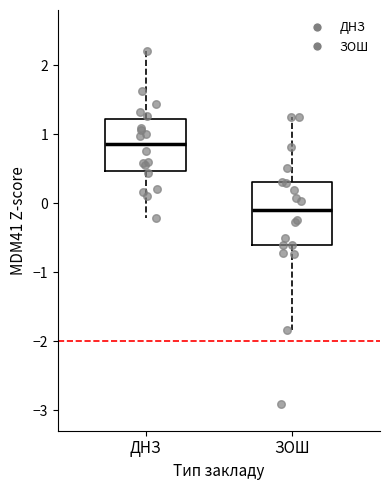

Comparing the boxes themselves (not the whiskers), which one is the tallest?

ЗОШ